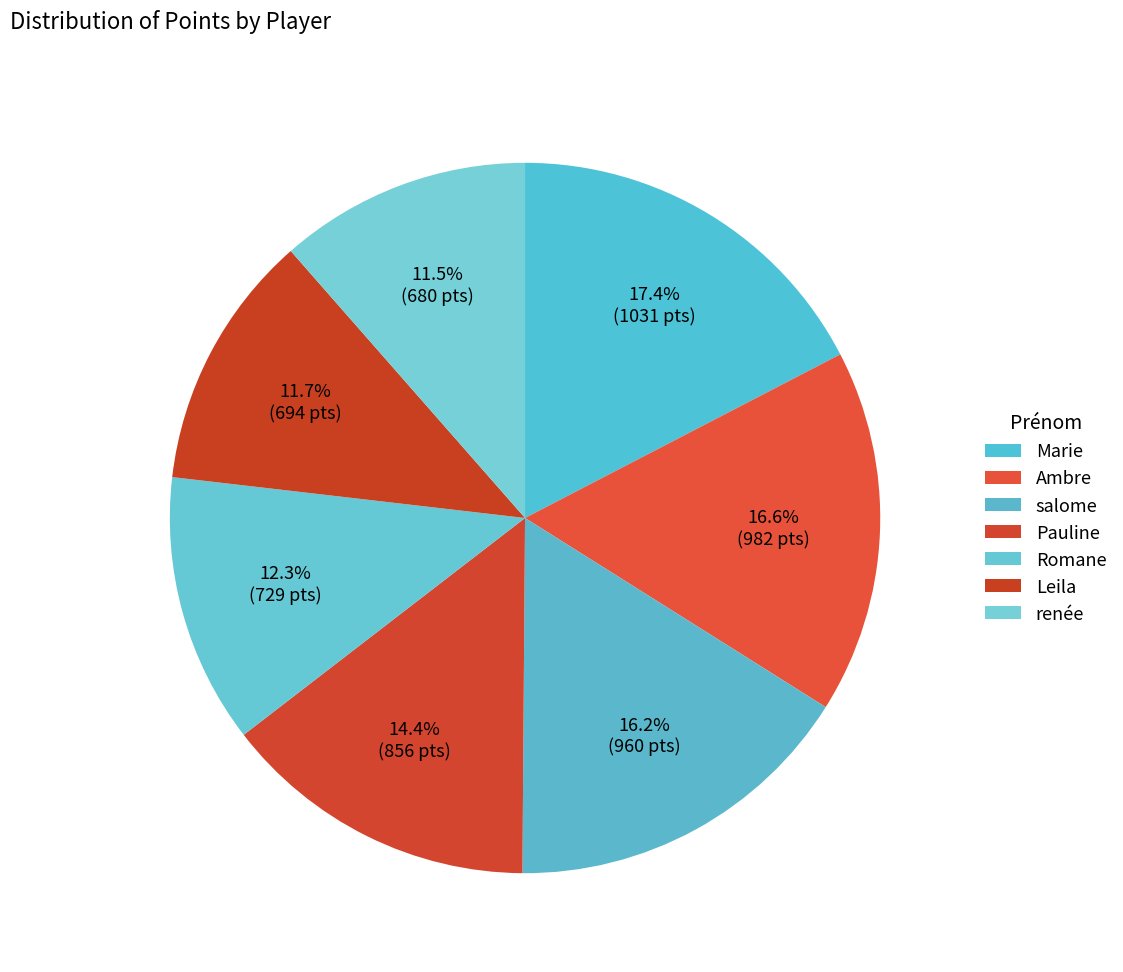

Which has a higher value, Pauline or Leila?

Pauline